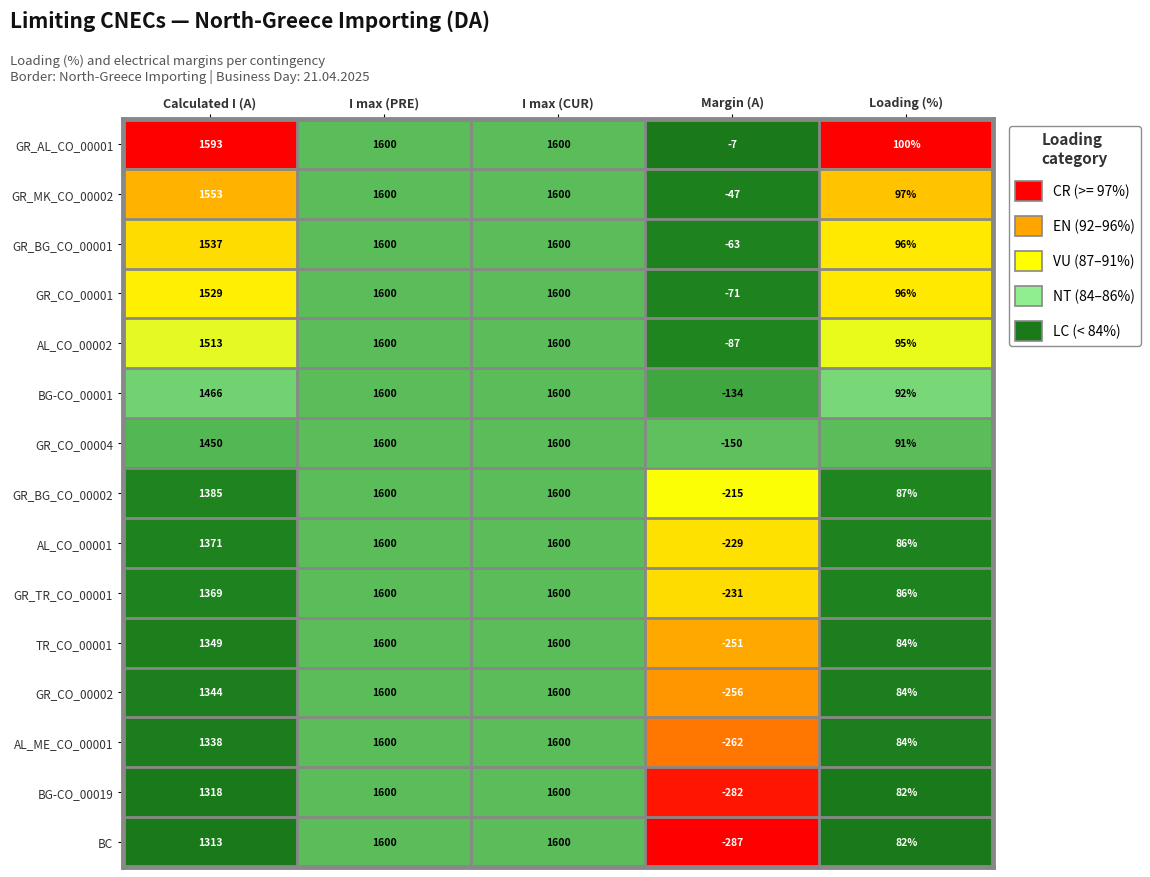

The BC series shows 610 at I max (CUR). True or false?

False